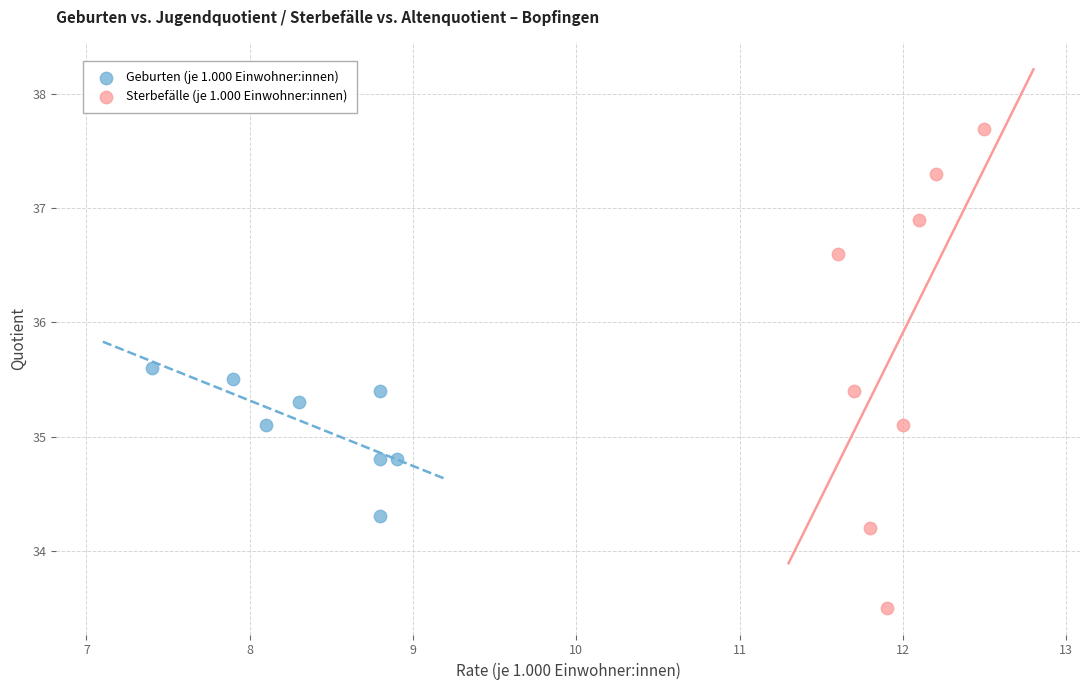

Which series has the largest Y range (max minus min)?

Sterbefälle (je 1.000 Einwohner:innen)